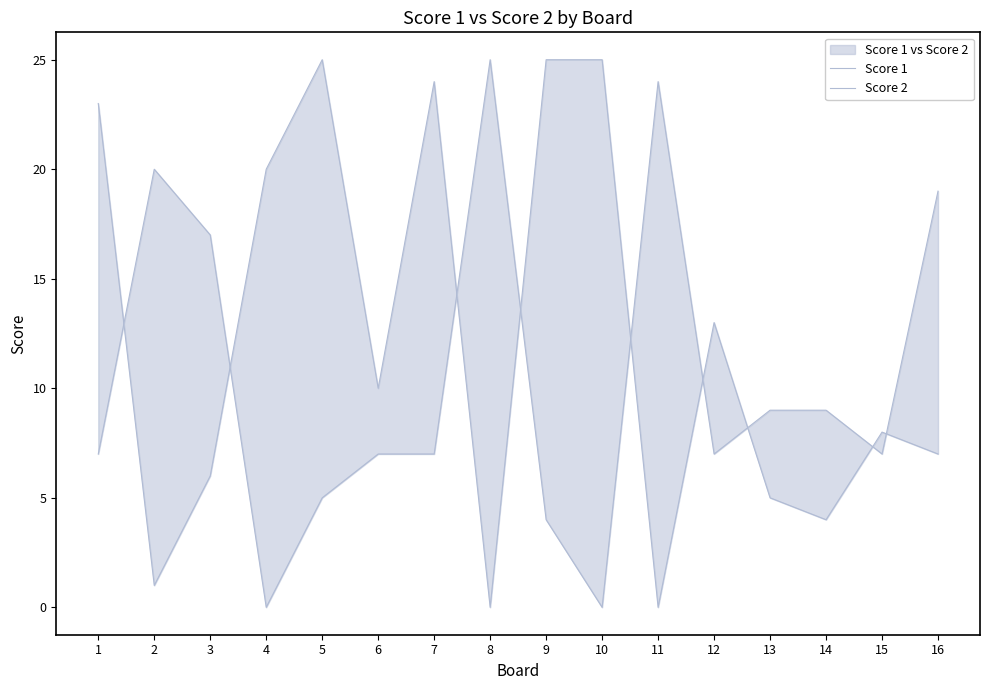

How many intersections are there between Score 2 and Score 1?

9